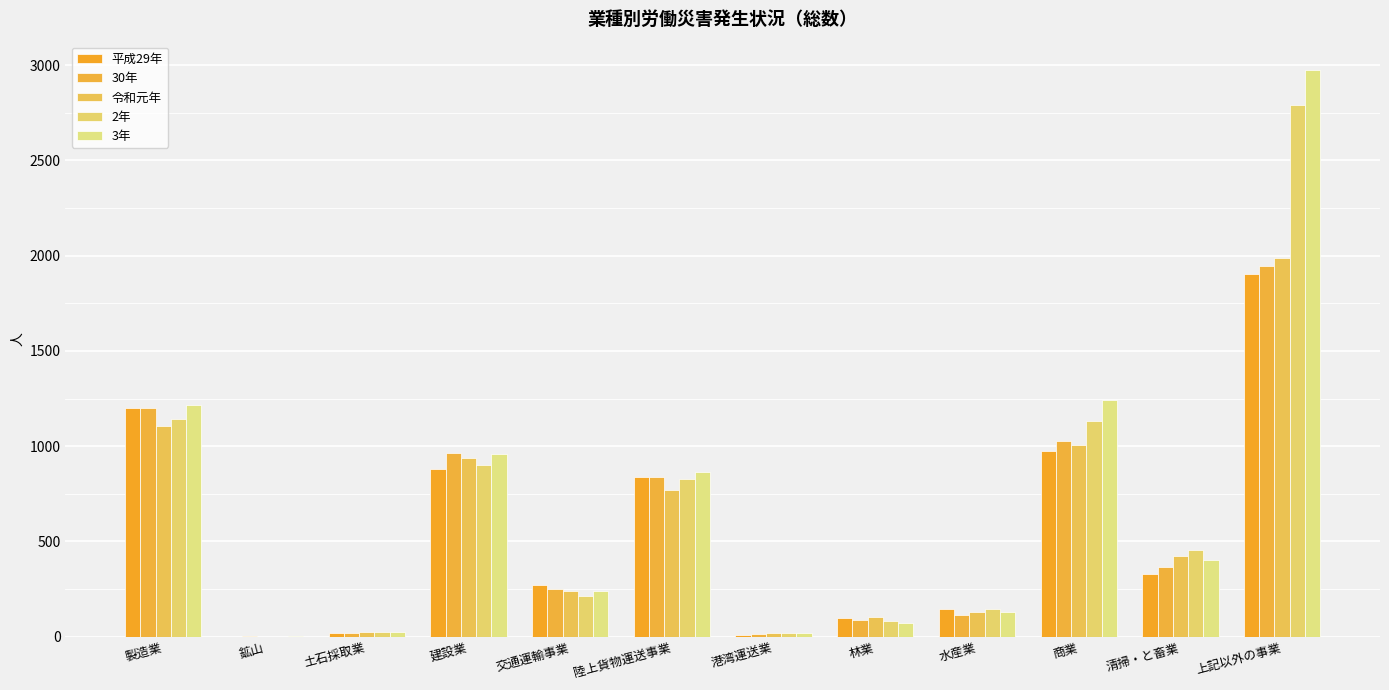

Which category has the highest value in the 平成29年 series?

上記以外の事業